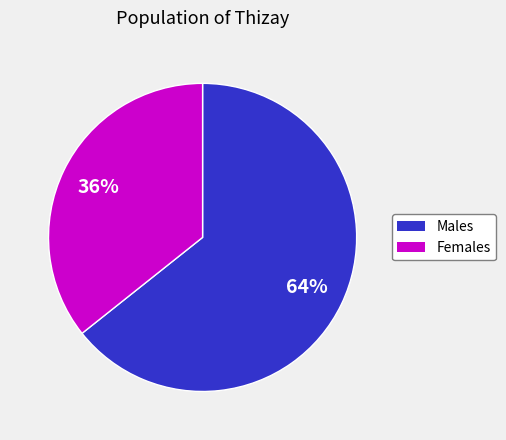

Is there any slice that represents more than half of the pie?

Yes